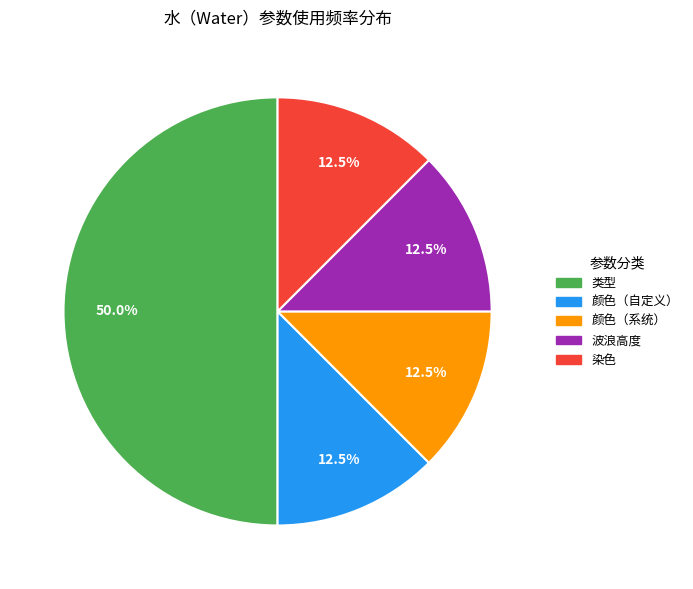

Count the number of slices in the pie.

5